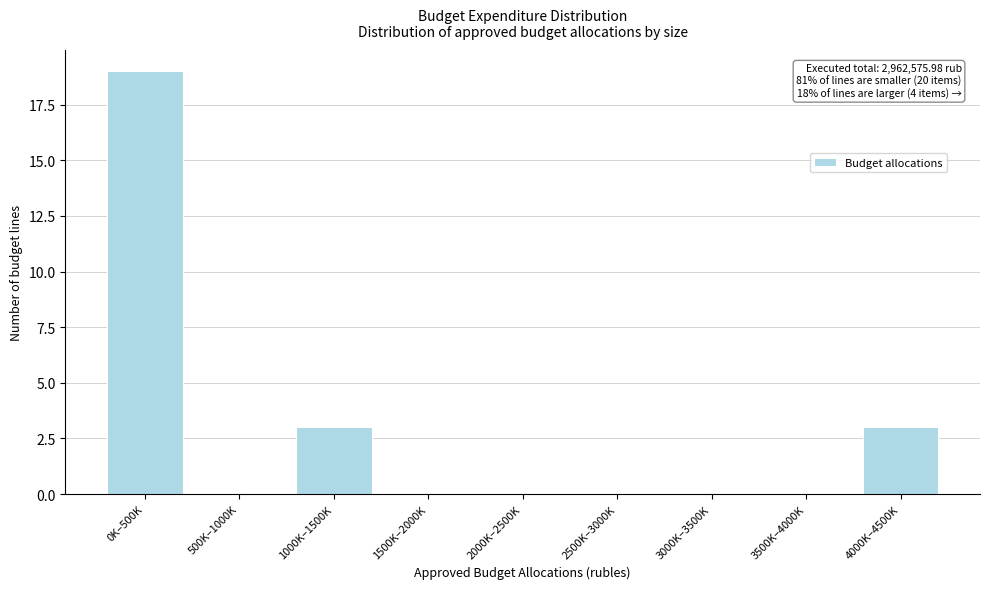

Reading left to right, extract all data points from this chart.

0K–500K=19	500K–1000K=0	1000K–1500K=3	1500K–2000K=0	2000K–2500K=0	2500K–3000K=0	3000K–3500K=0	3500K–4000K=0	4000K–4500K=3